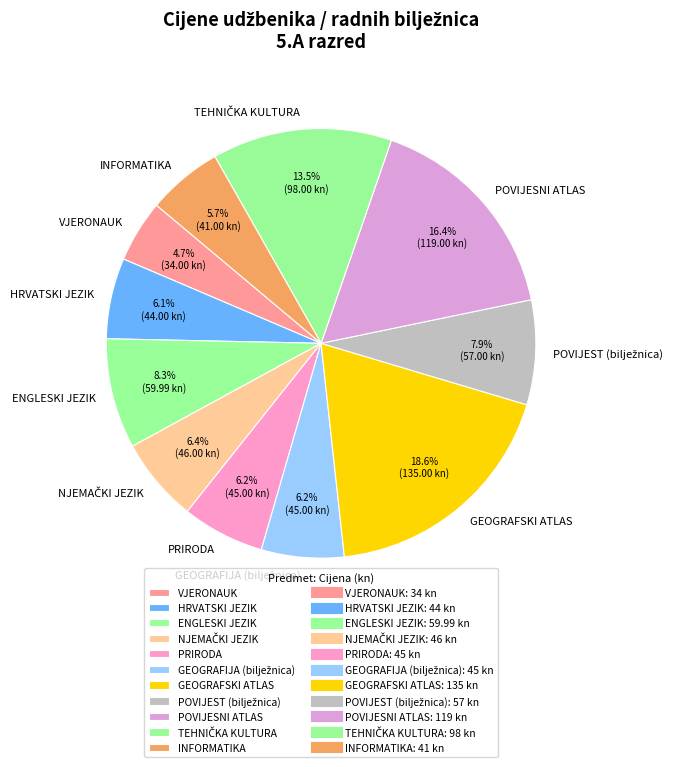

Is there any slice that represents more than half of the pie?

No